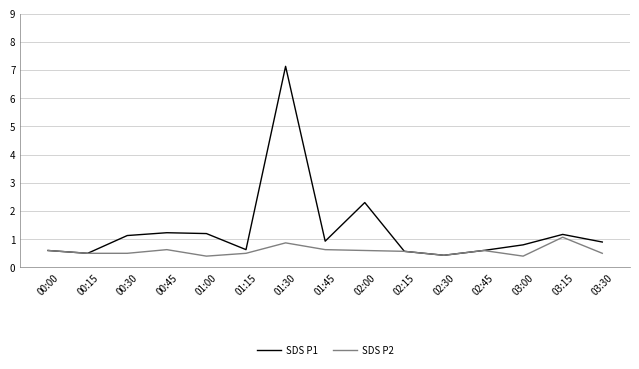

In SDS P1, how many points are lower than both neighbors (excluding endpoints)?

4